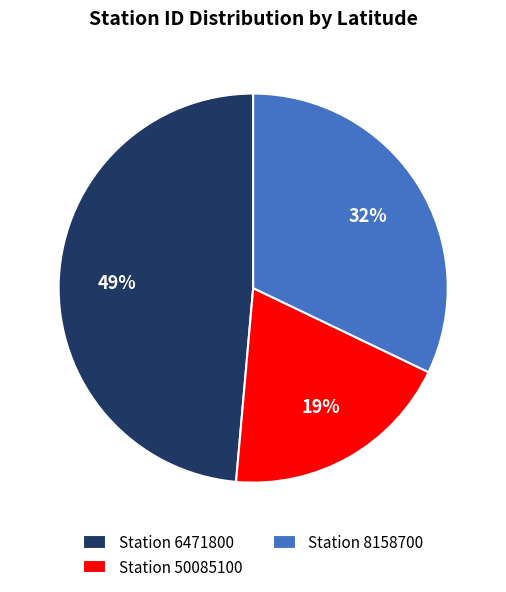

Which has a higher value, Station 50085100 or Station 6471800?

Station 6471800